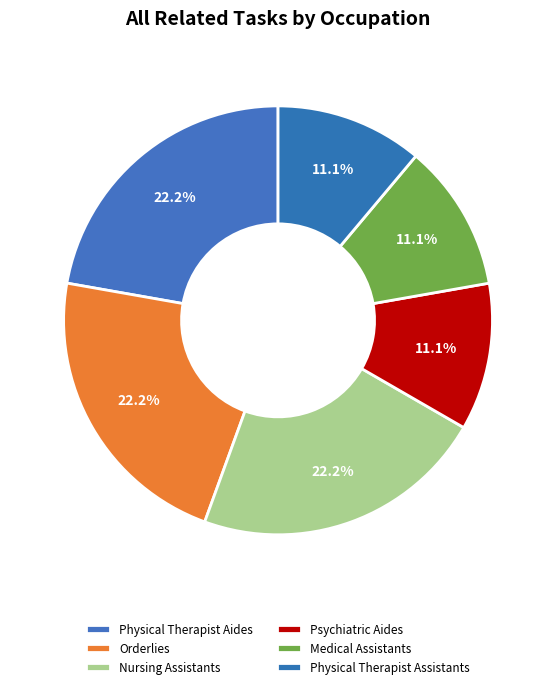

How many segments does this pie chart have?

6